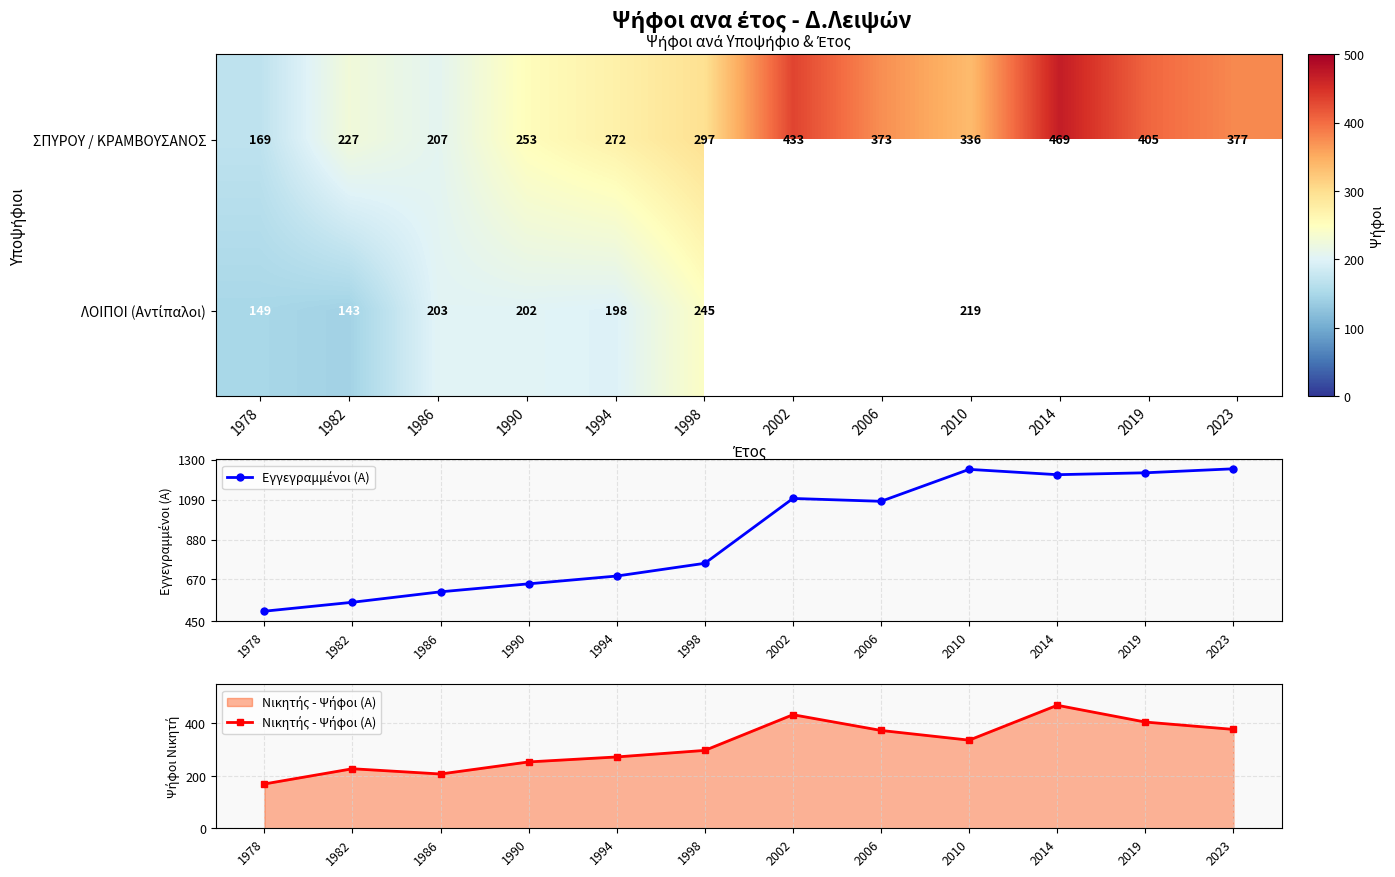

Is it true that ΣΠΥΡΟΥ / ΚΡΑΜΒΟΥΣΑΝΟΣ equals 336 at 2010?

True